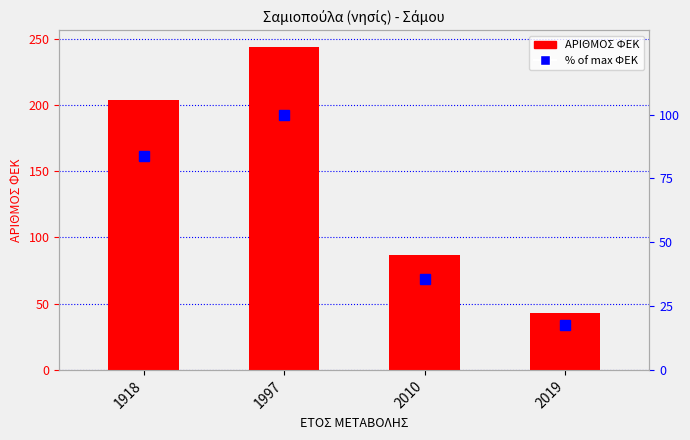

List the series in order of their peak value, lowest first.

% of max ΦΕΚ, ΑΡΙΘΜΟΣ ΦΕΚ